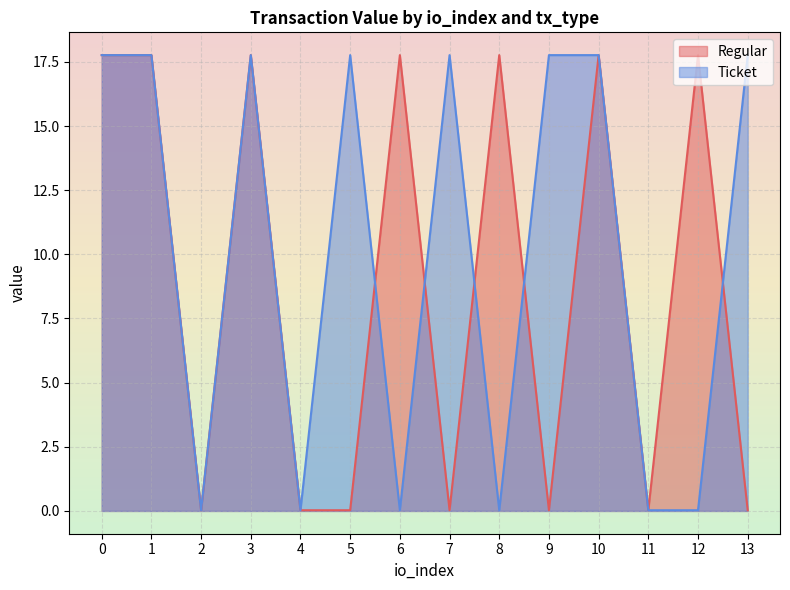

The chart shows a value of 0.0 at 5. True or false?

True